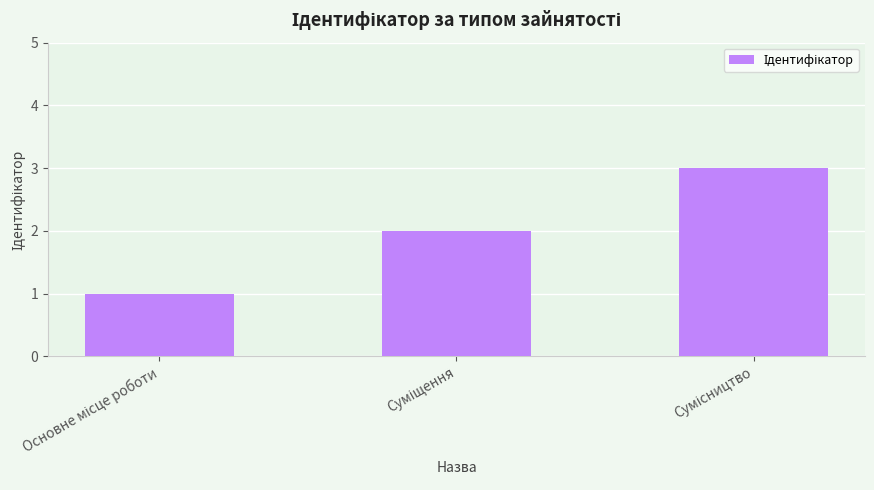

What is the maximum value shown in the chart?

3